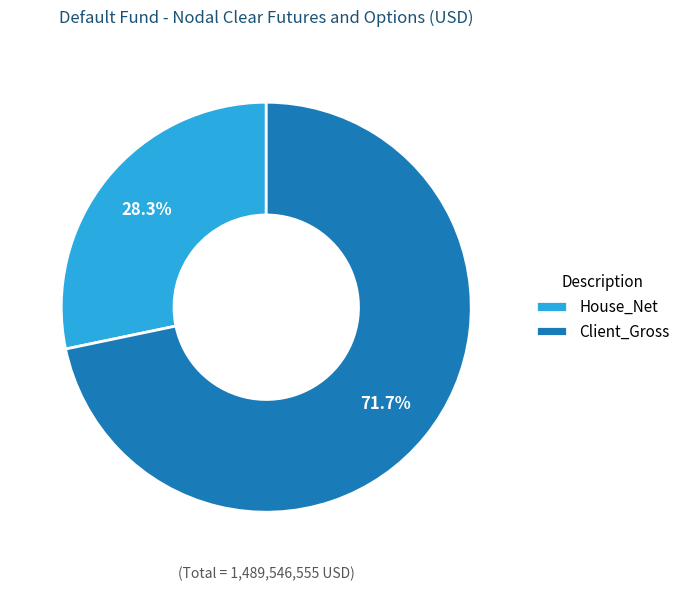

Which category accounts for the majority?

Client_Gross